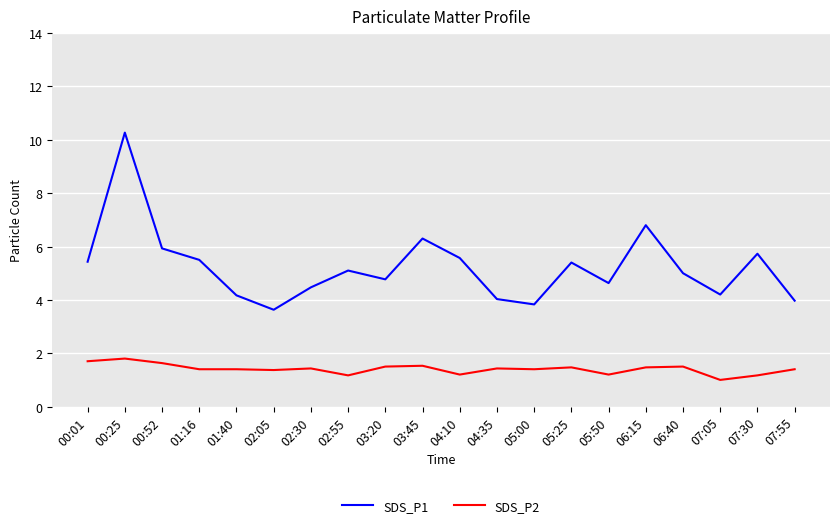

How many values in the SDS_P2 series exceed 1?

19